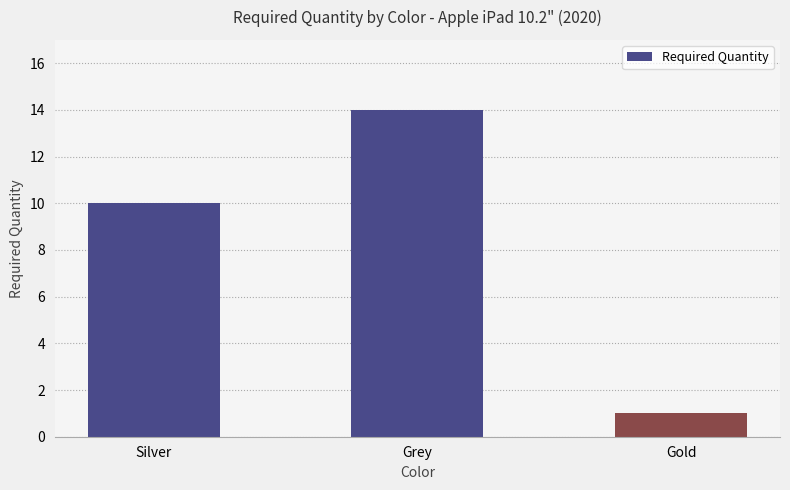

The value at Gold is 0. True or false?

False